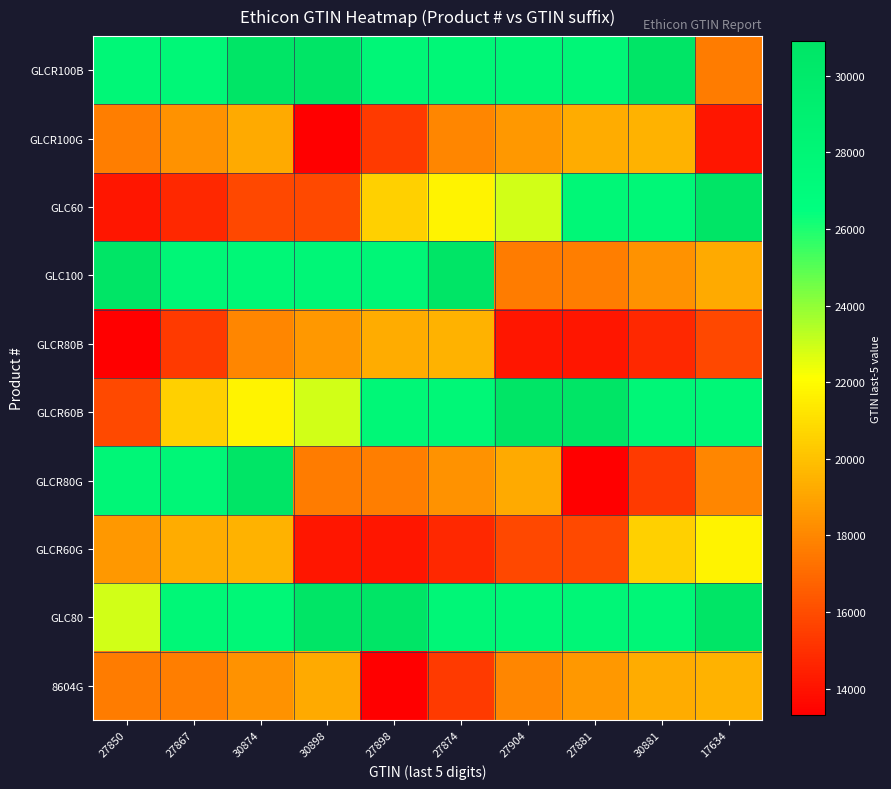

What is the total value across all series at 27874?

222120